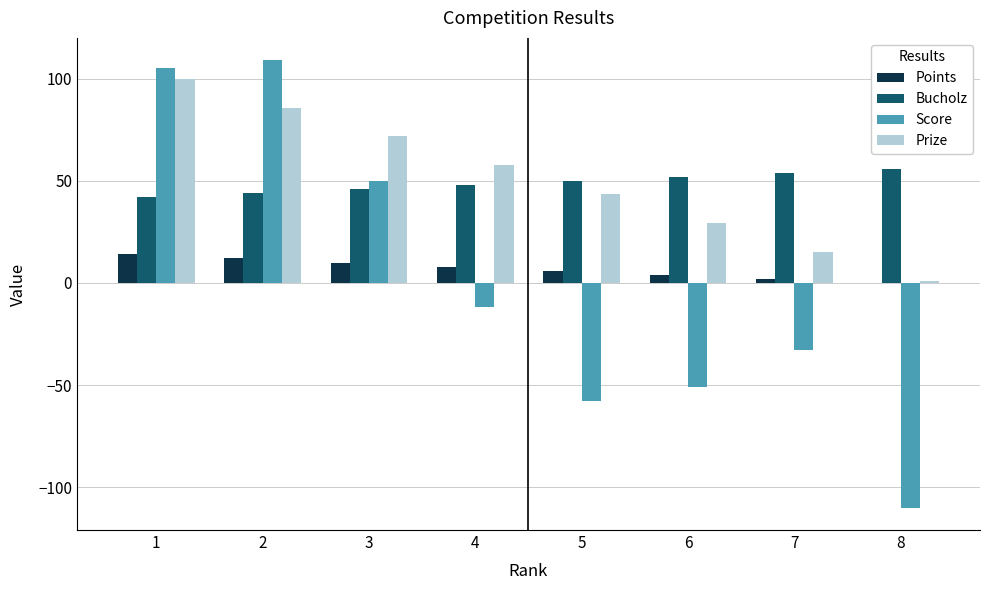

Read the Points value at 3.

10.0